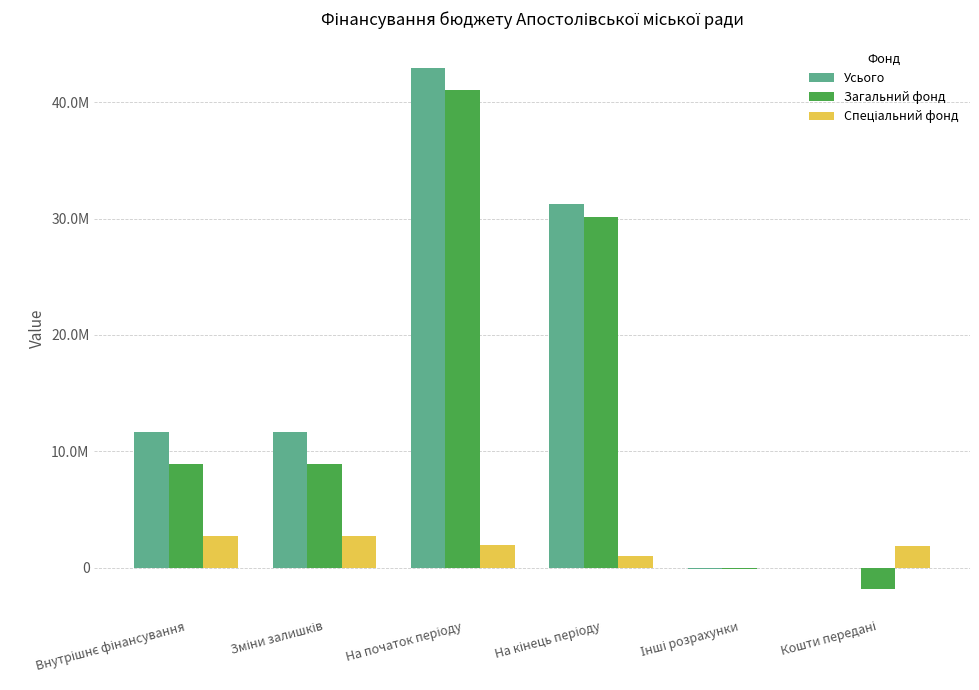

The Загальний фонд series shows 16177495.6 at На початок періоду. True or false?

False